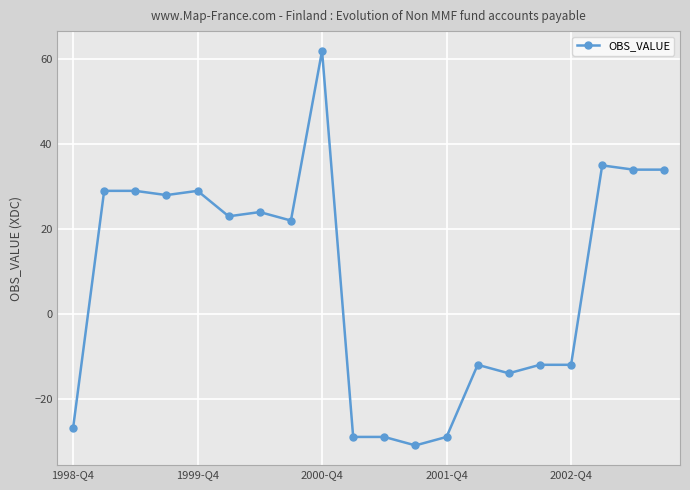

Reading left to right, list all the values displayed in this chart.

-27	29	29	28	29	23	24	22	62	-29	-29	-31	-29	-12	-14	-12	-12	35	34	34